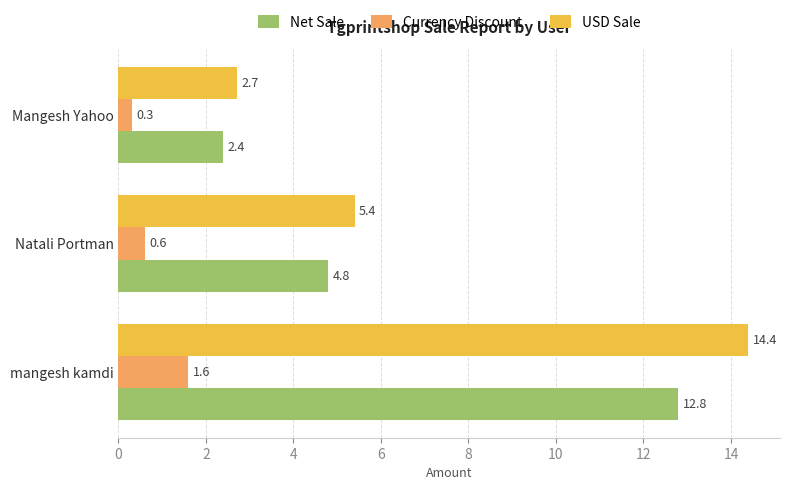

What are all the series names shown in the legend?

Net Sale, Currency Discount, USD Sale